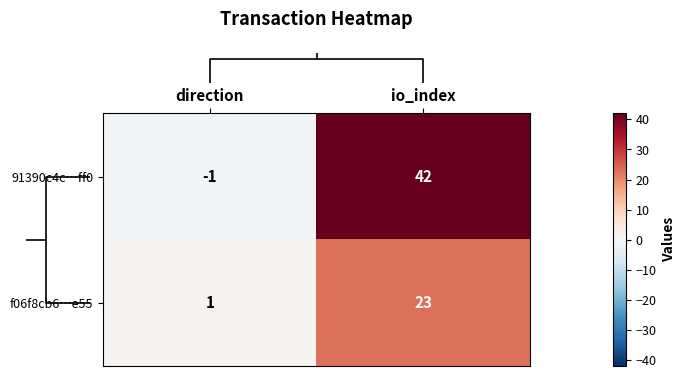

The value of 91390c4c…ff0 at direction is -2. True or false?

False